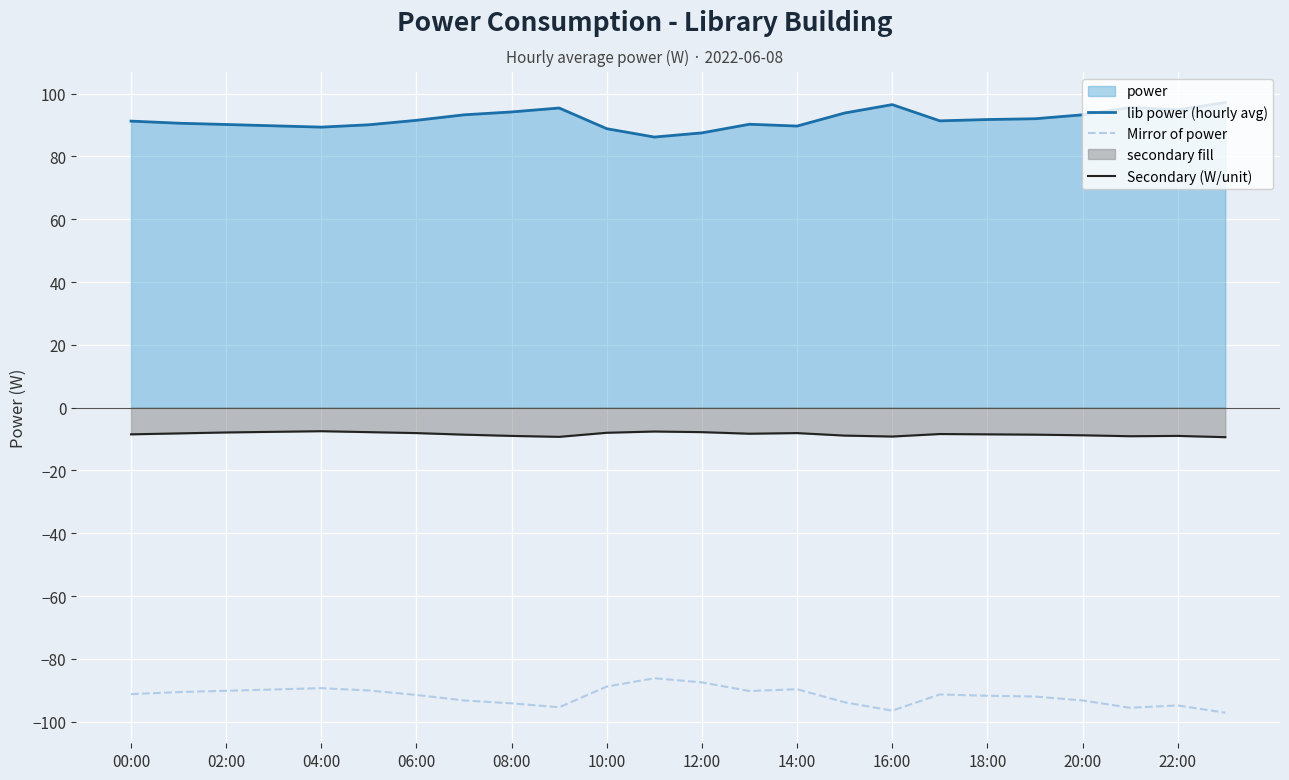

Does the chart display data point markers on the line(s)?

No